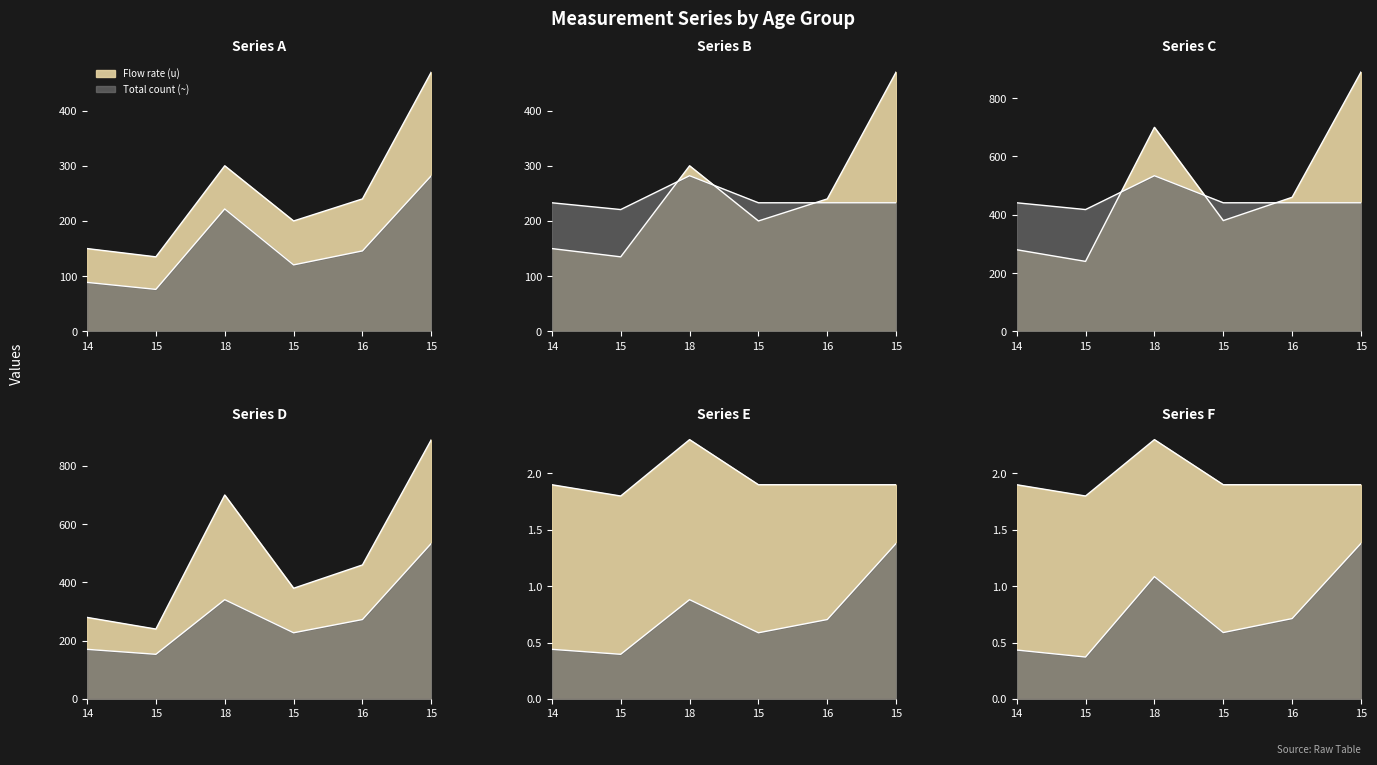

Is the value of Rate (~/u) at 16 greater than the value of Total count (~) at 15?

Yes